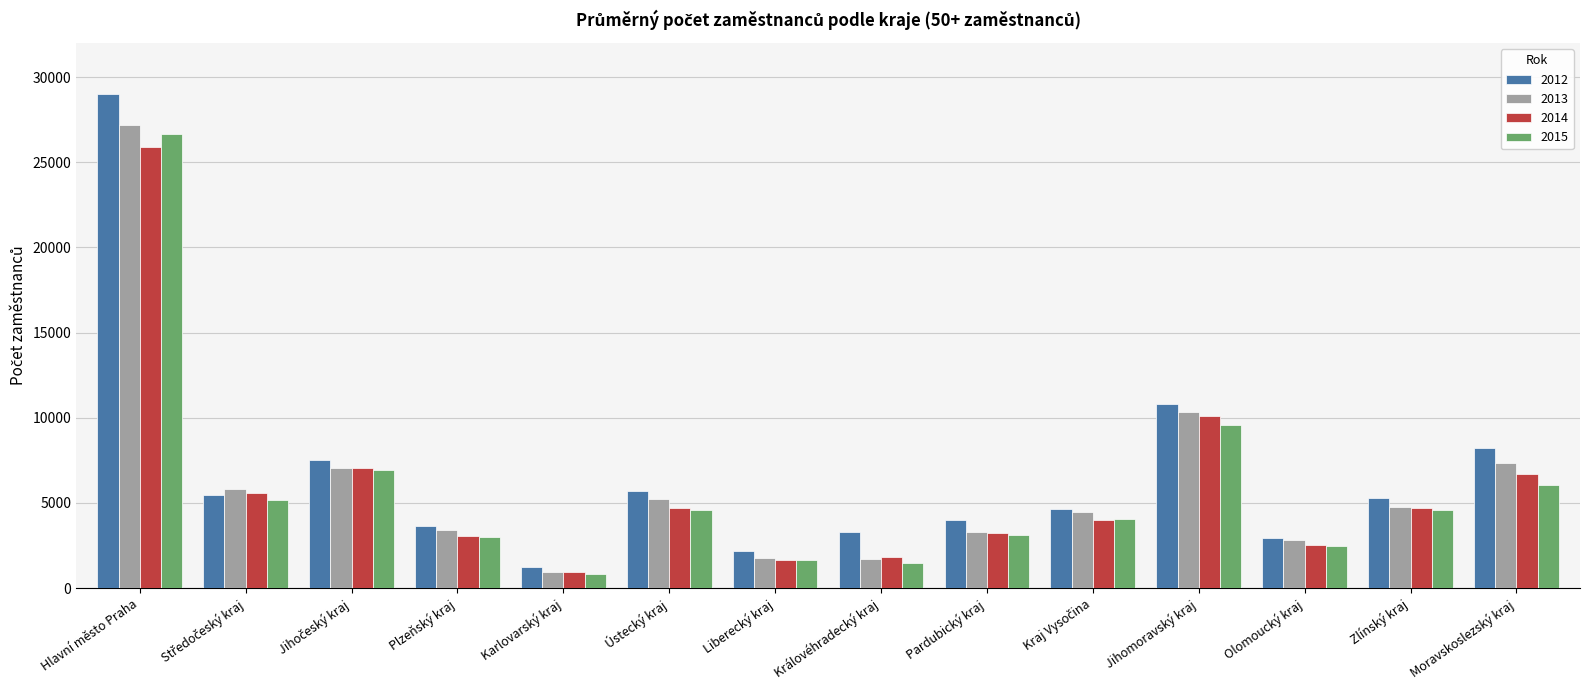

What is the lowest value of the 2012 series?

1216